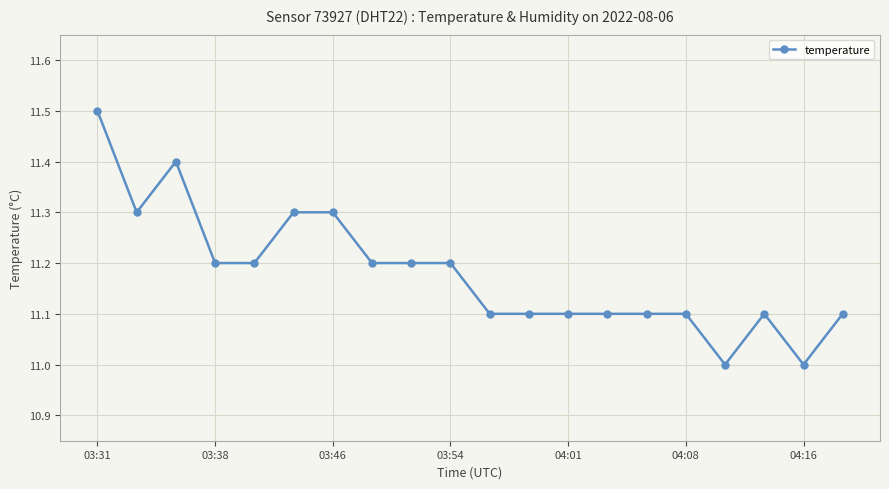

What is the greatest value displayed?

11.5